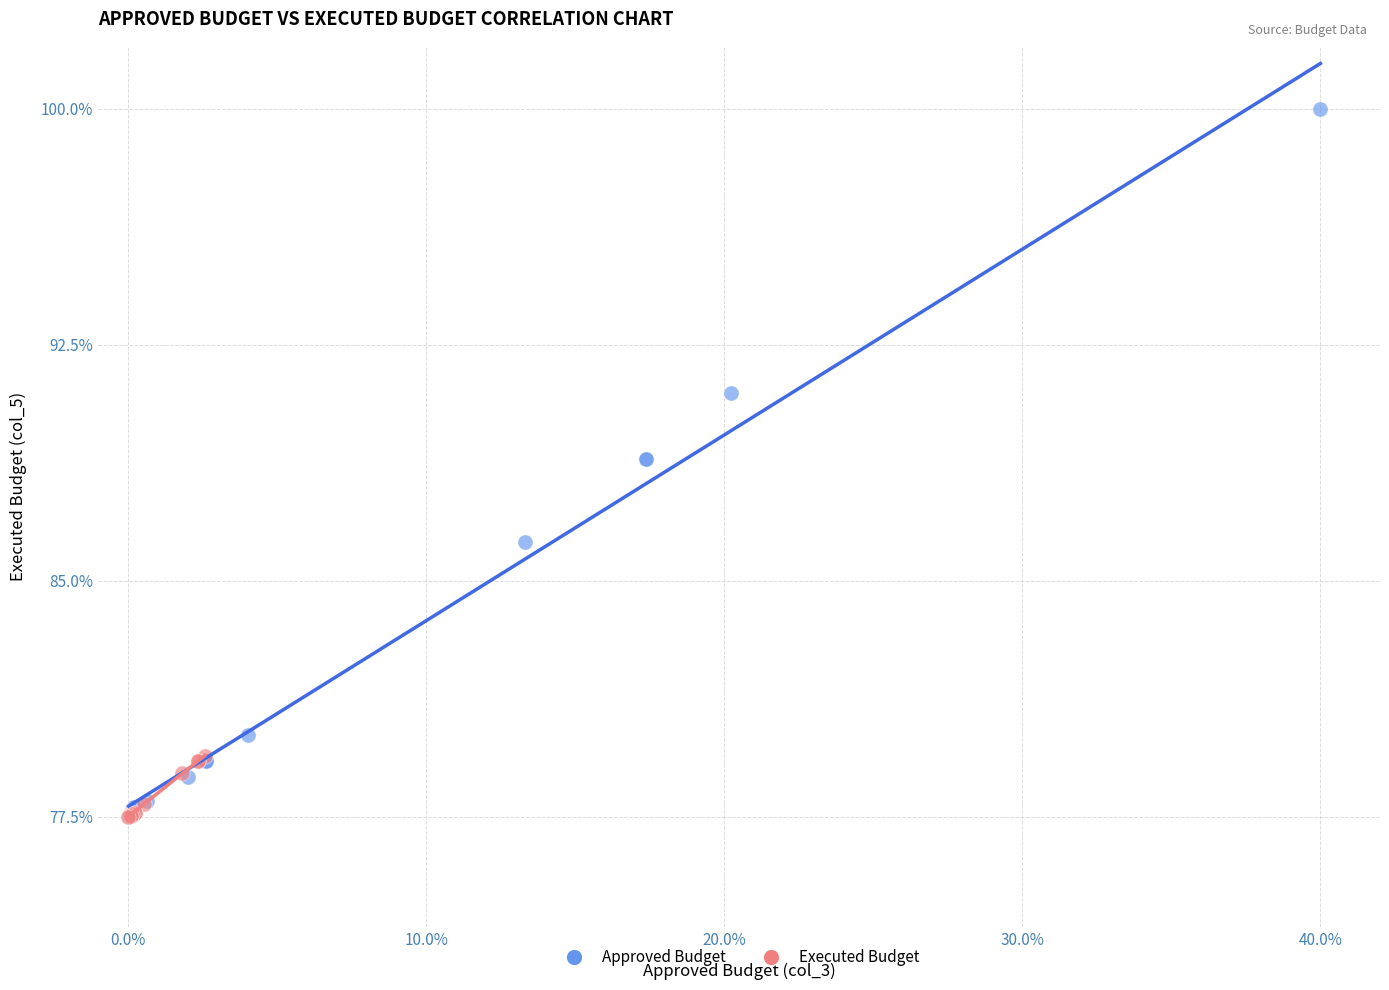

Which series contains the highest Y value?

Approved Budget